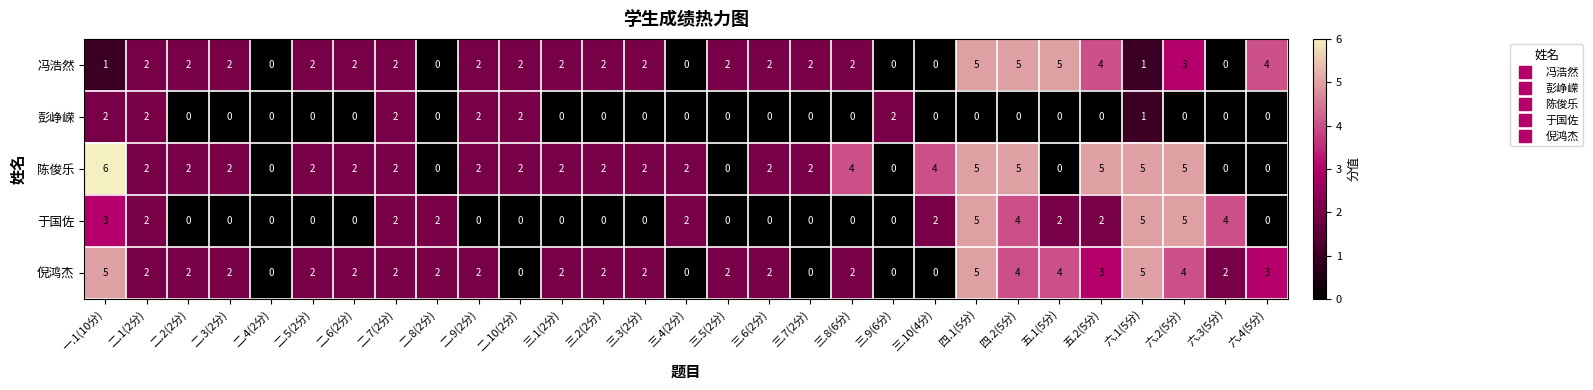

How many 陈俊乐 values are between 2 and 4?

16